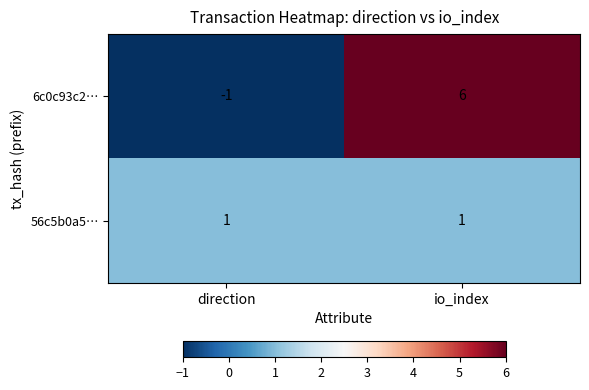

List the series in order of their overall mean, highest first.

6c0c93c2…, 56c5b0a5…